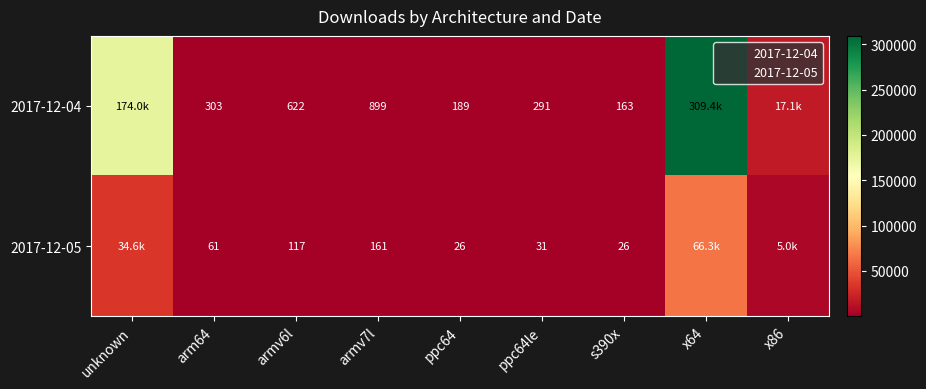

What is the difference between the 2017-12-04 values at s390x and arm64?

140